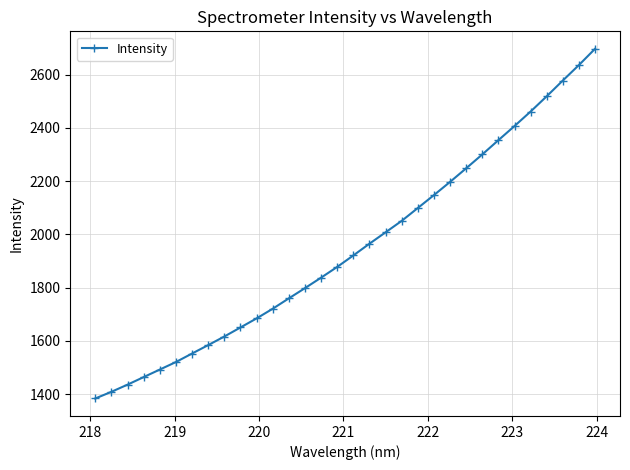

What is the maximum value shown in the chart?

2696.8